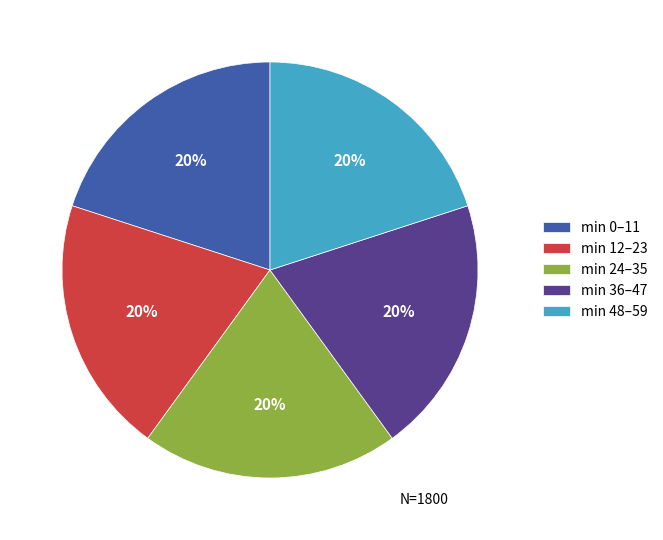

Is the sum of min 24–35 and min 0–11 greater than half?

No